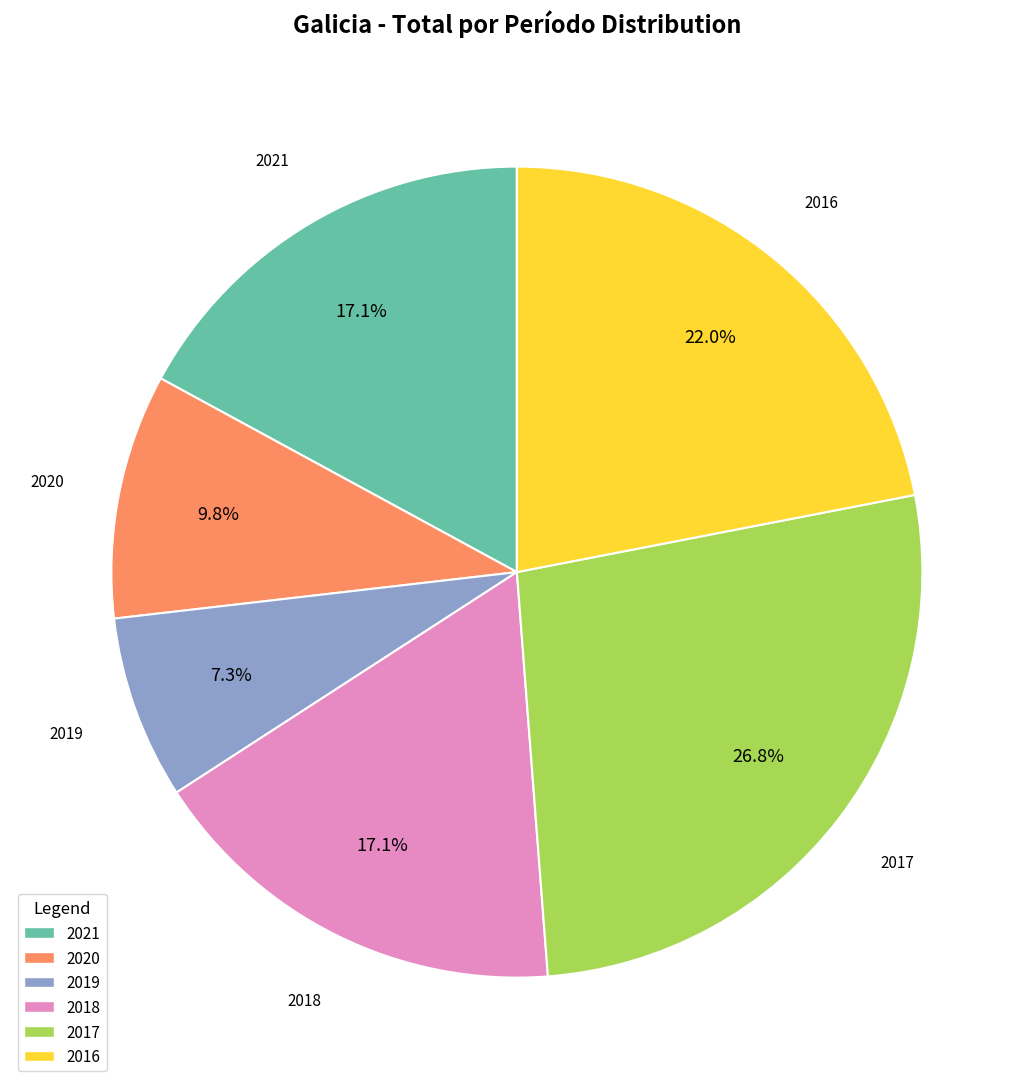

Approximately how many times larger is the value at 2020 compared to 2016?

0.4